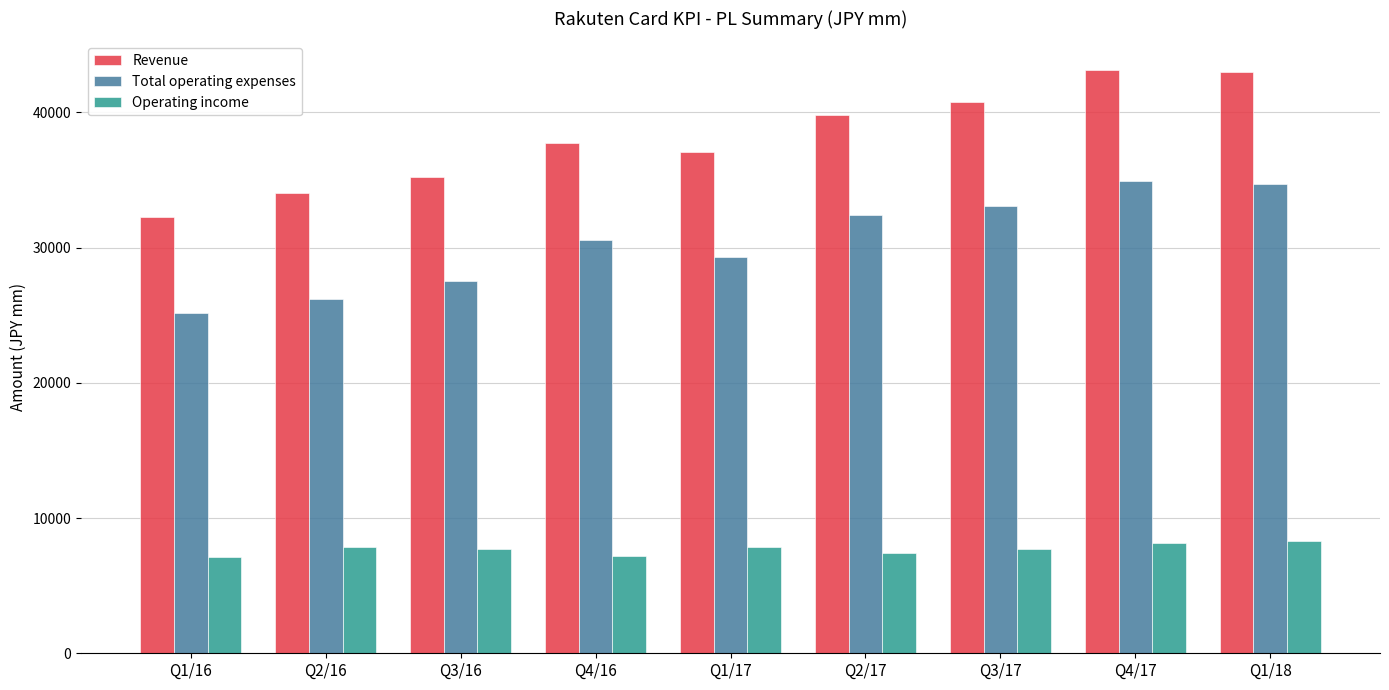

True or false: Total operating expenses has a value of 27499 at Q3/16.

True